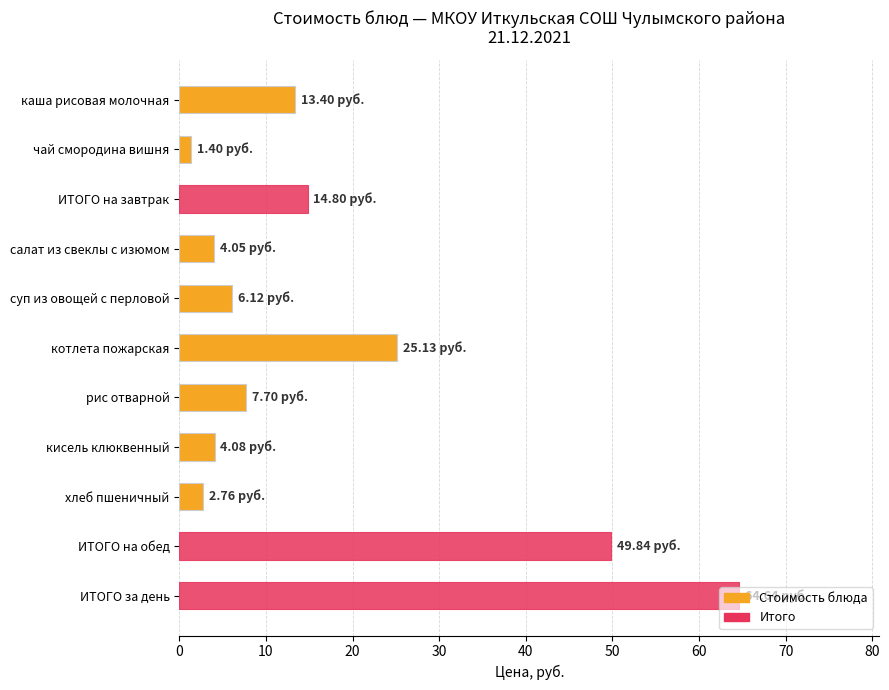

What is the difference between the values at рис отварной and каша рисовая молочная?

5.7